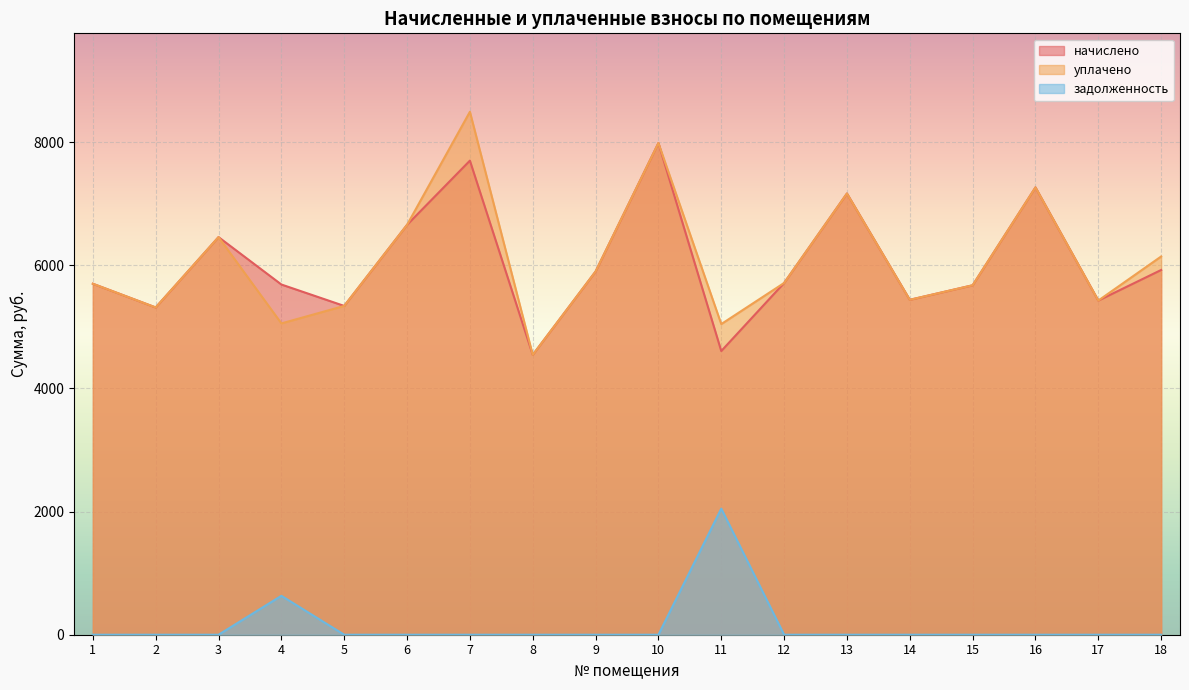

How many data points does each series have?

18